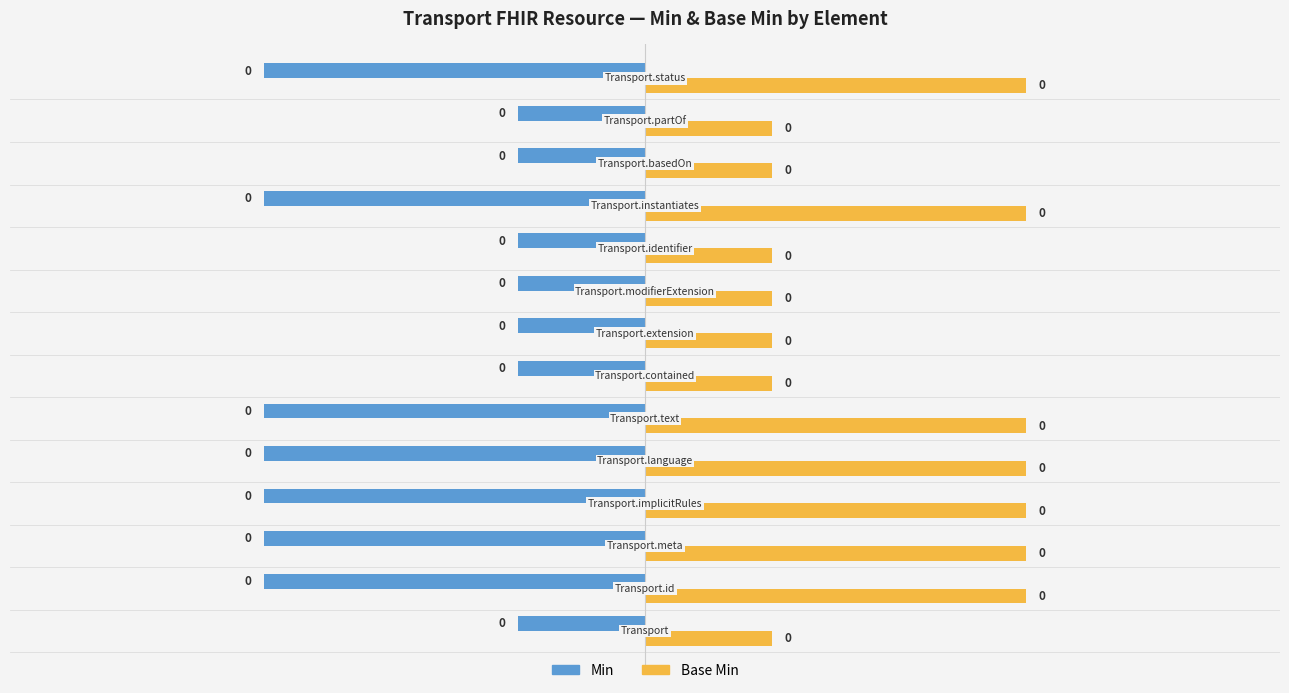

What are all the series names shown in the legend?

Min, Base Min